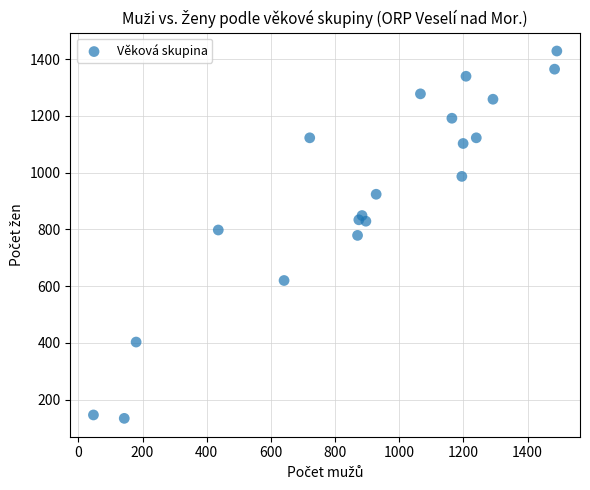

What is the range of Y values (max minus min)?

1295